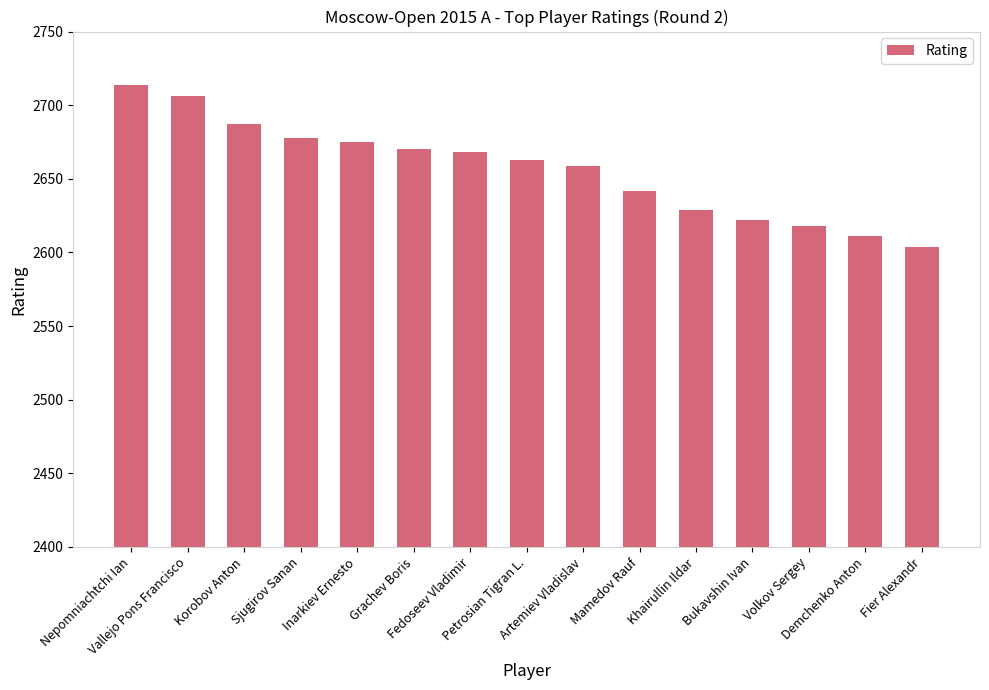

At which category does the chart reach its minimum across all series?

Fier Alexandr